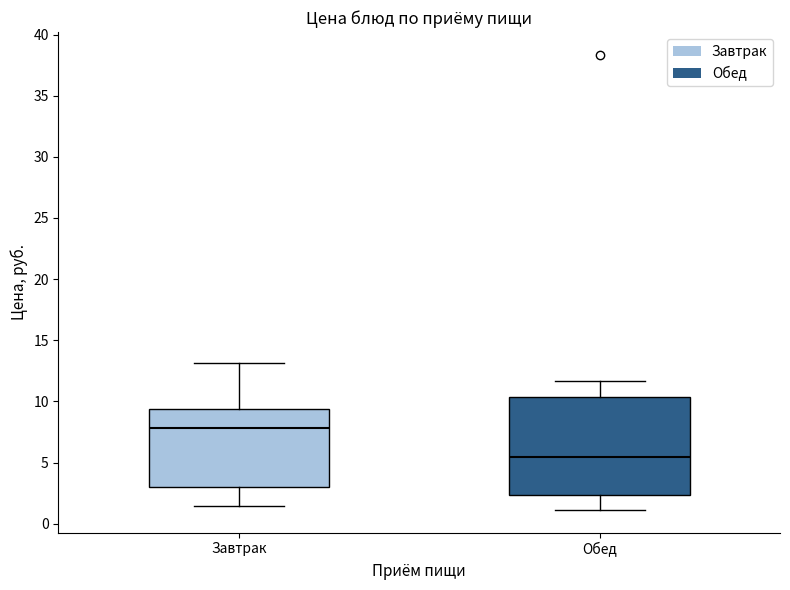

Reading left to right, transcribe this box plot: for each box, give where its median line is, the range the box spans, and where its two whiskers end, as read against the y-axis. The values are not printed on the chart, so give them approximately, as read against the axis.

Завтрак: median 8.0, box 3.0 to 9.5, whiskers 1.5 to 13.0
Обед: median 5.5, box 2.5 to 10.5, whiskers 1.0 to 11.5